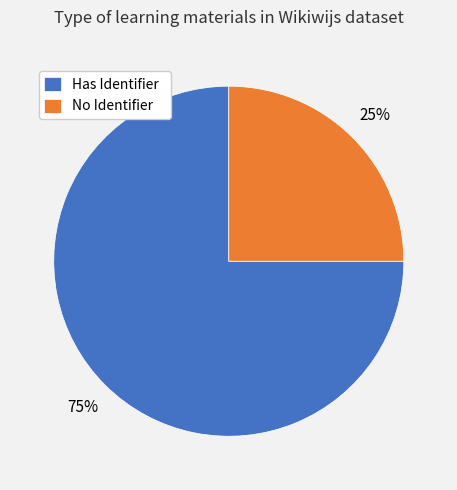

Which slice is the largest?

Has Identifier